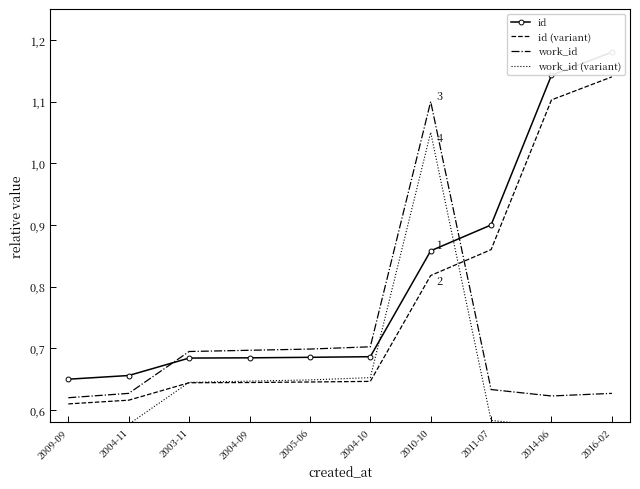

Read the id value at 2014-06.

1.1